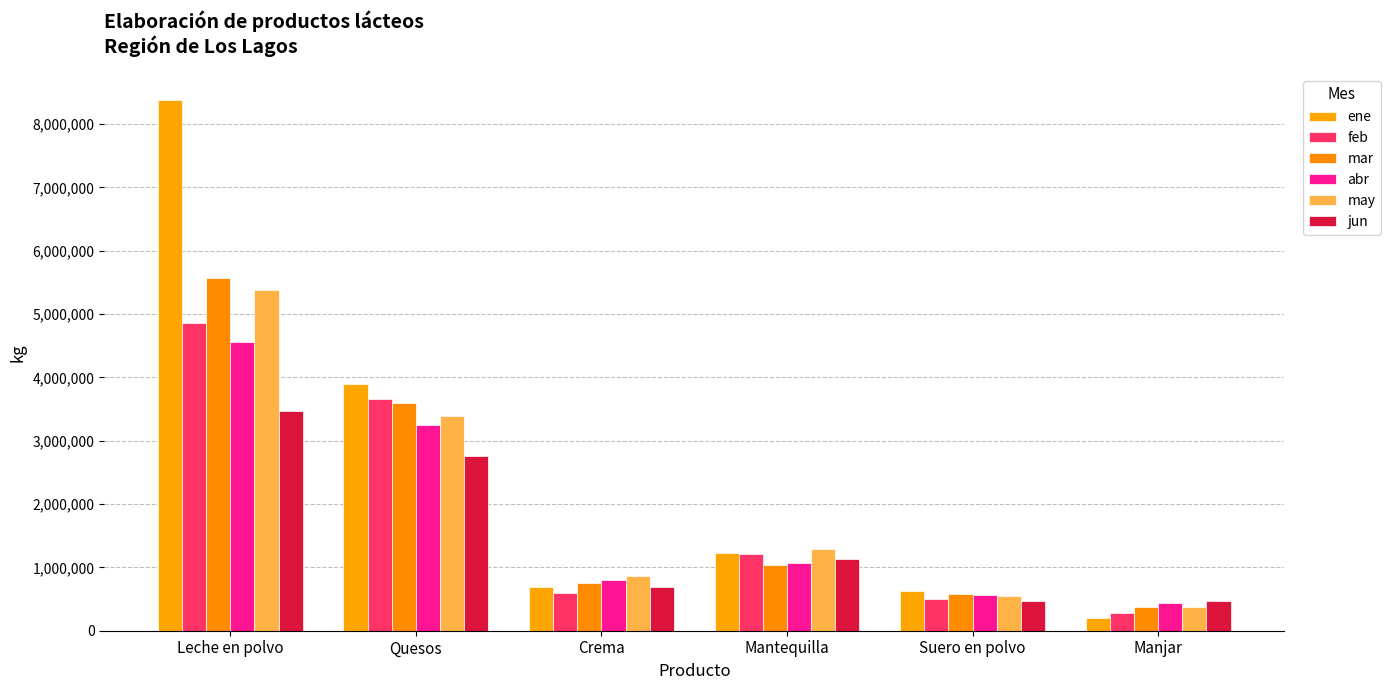

What is the total value across all series at Leche en polvo?

32215123